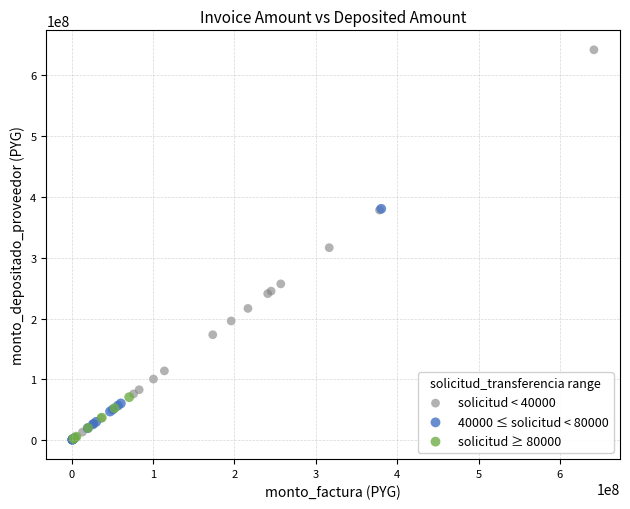

Which series has the widest spread of Y values?

solicitud < 40000